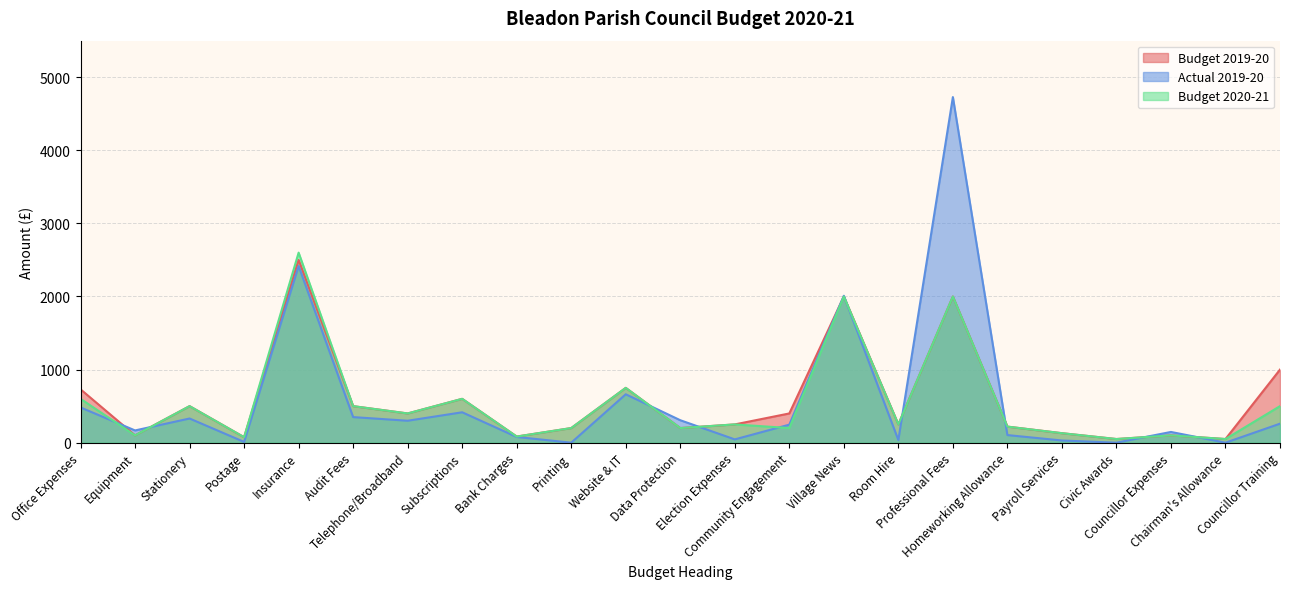

What is the maximum value for Budget 2020-21?

2600.0